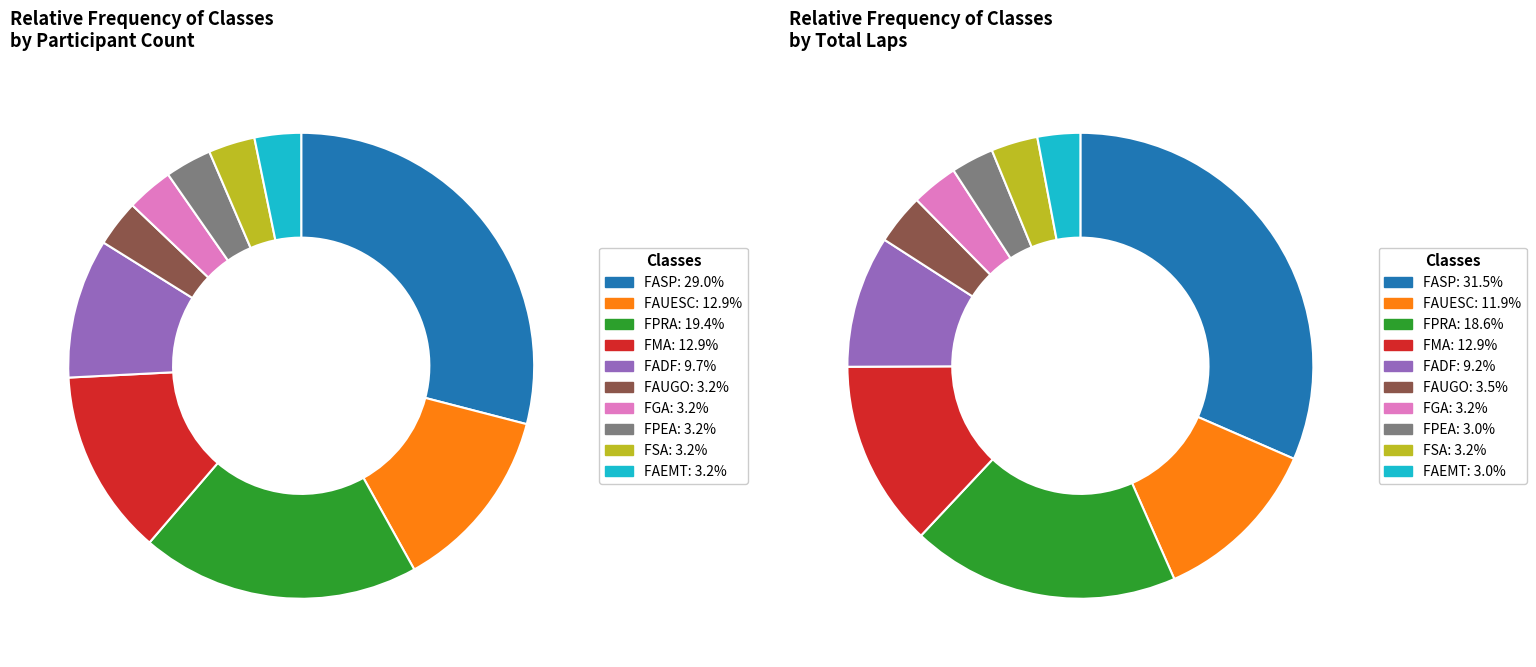

Which category has the smallest portion of the pie?

FAUGO